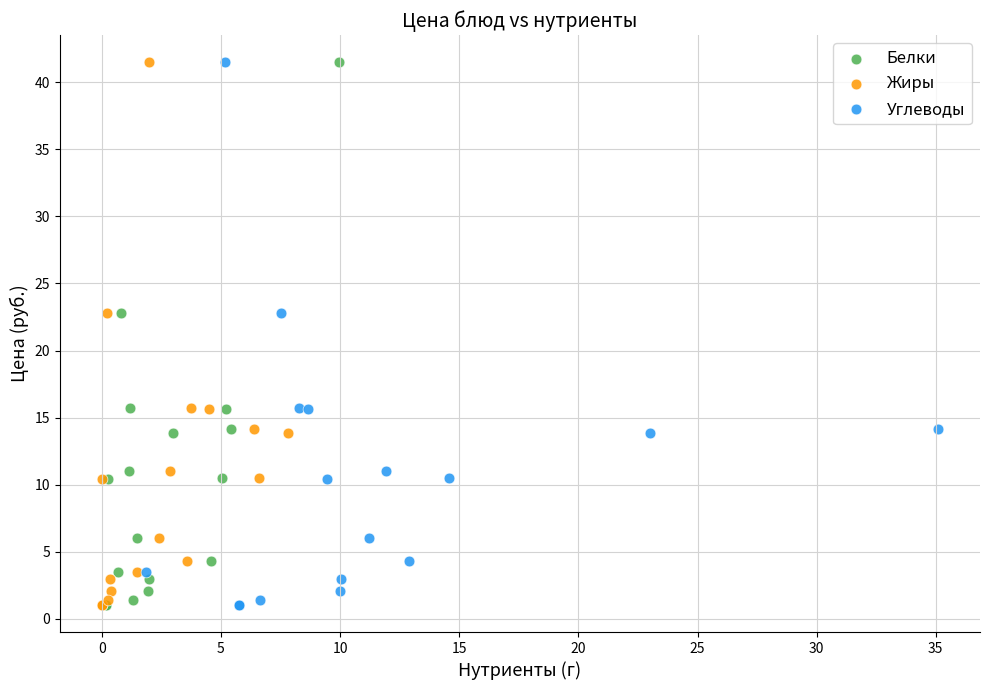

What are all the series names shown in the legend?

Белки, Жиры, Углеводы